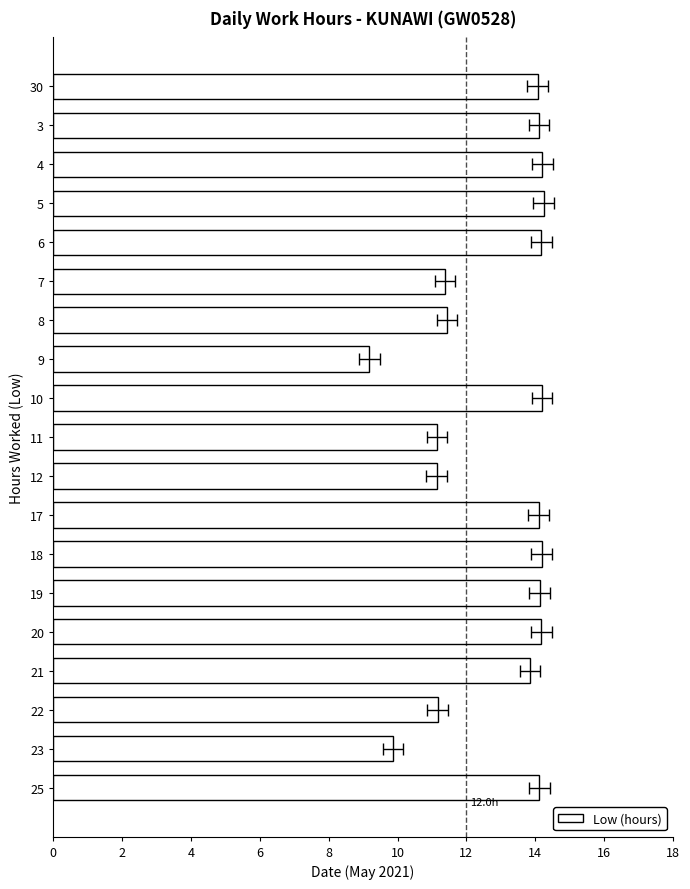

What is the difference between the second highest and minimum values?

5.0